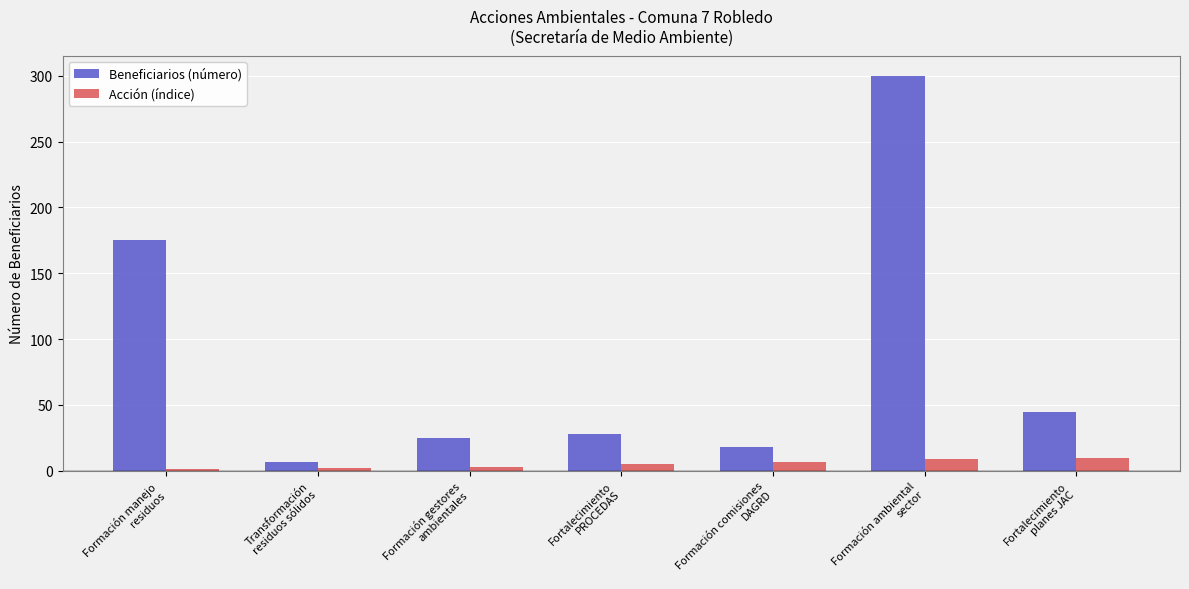

Which series has the largest total across all categories?

Beneficiarios (número)